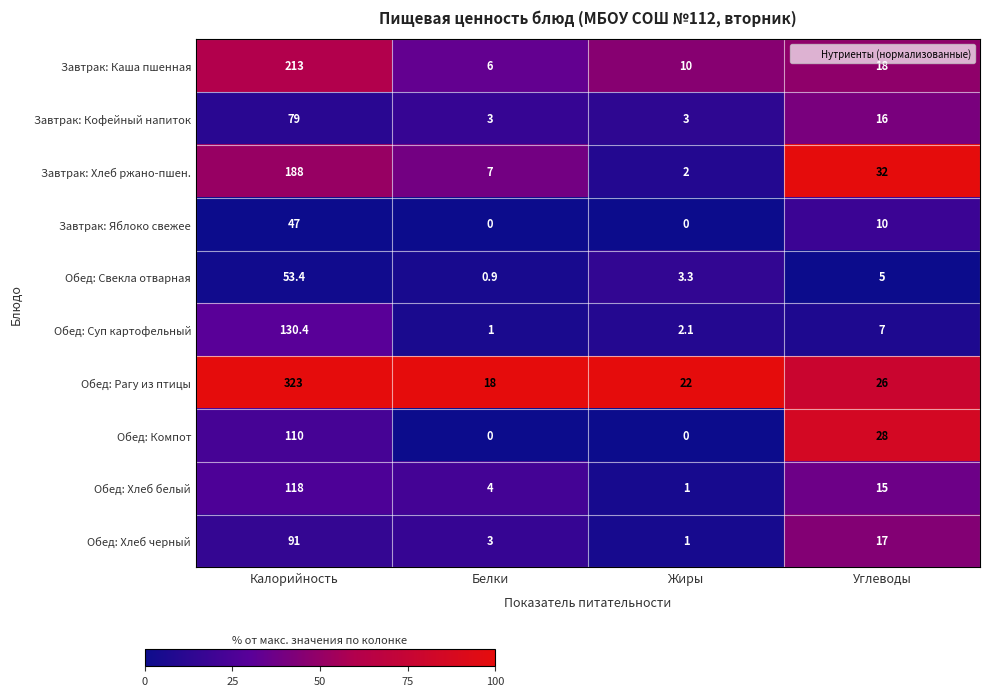

What is the lowest value of the Завтрак: Каша пшенная series?

6.0